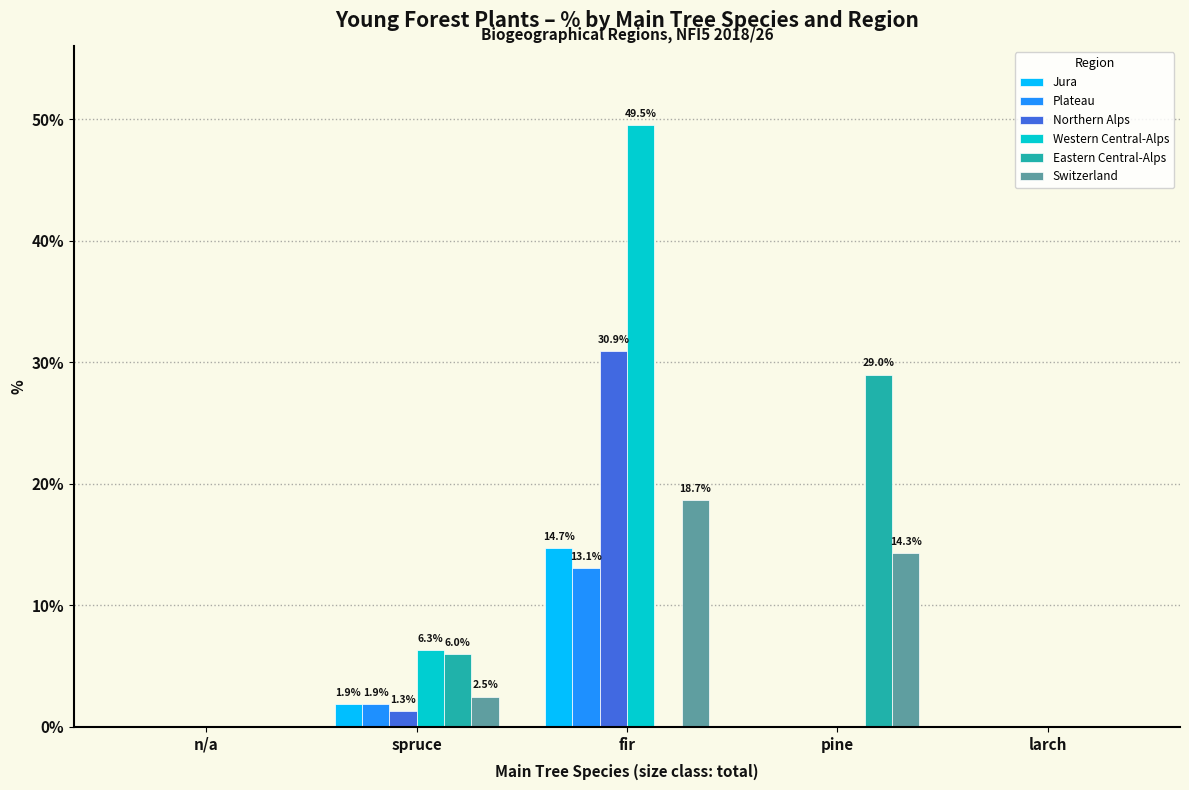

What is the sum of all Eastern Central-Alps values?

35.0